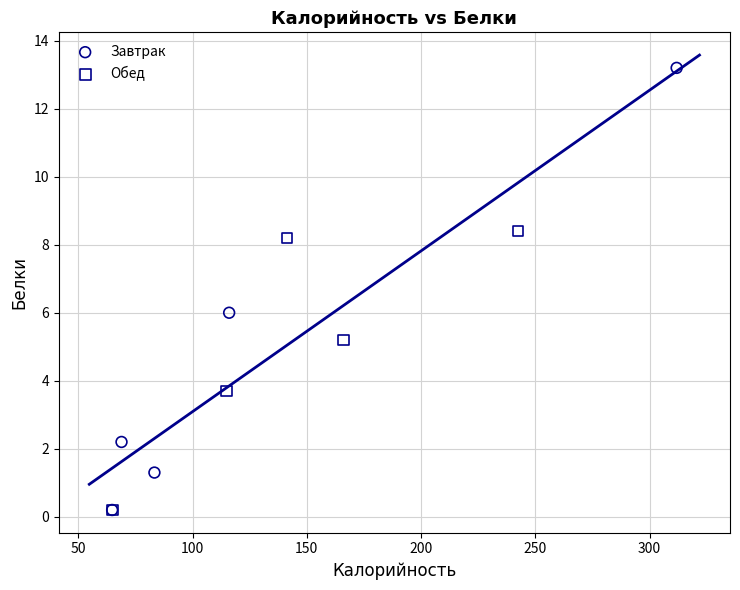

What are all the series names shown in the legend?

Завтрак, Обед